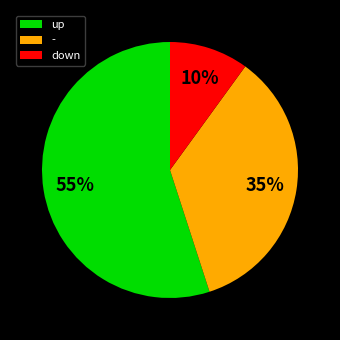

How many segments does this pie chart have?

3